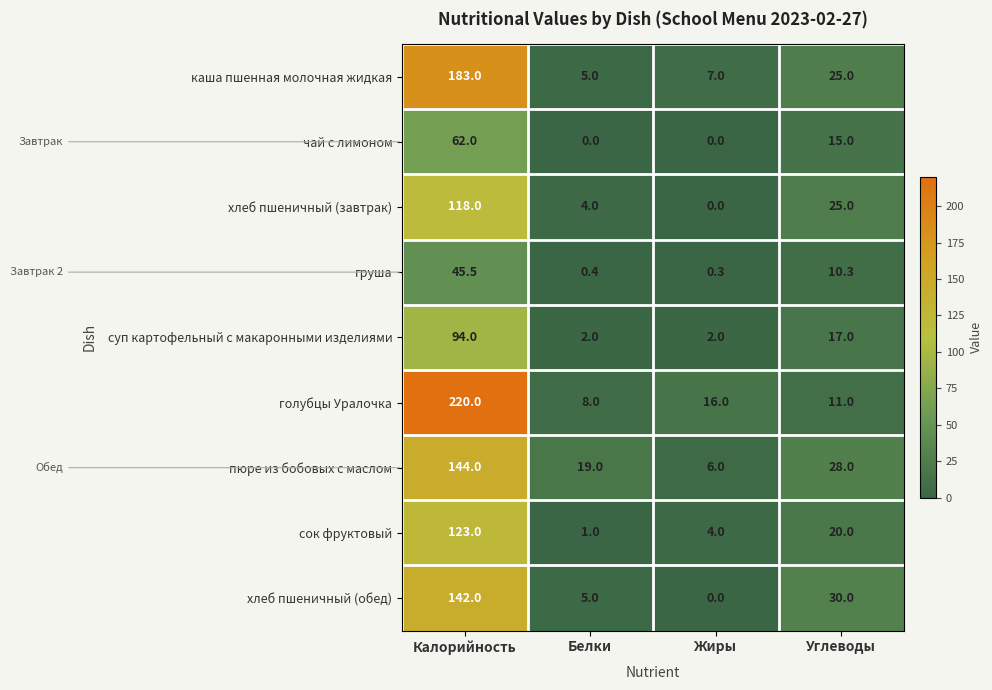

At how many categories does at least one series exceed 219?

1